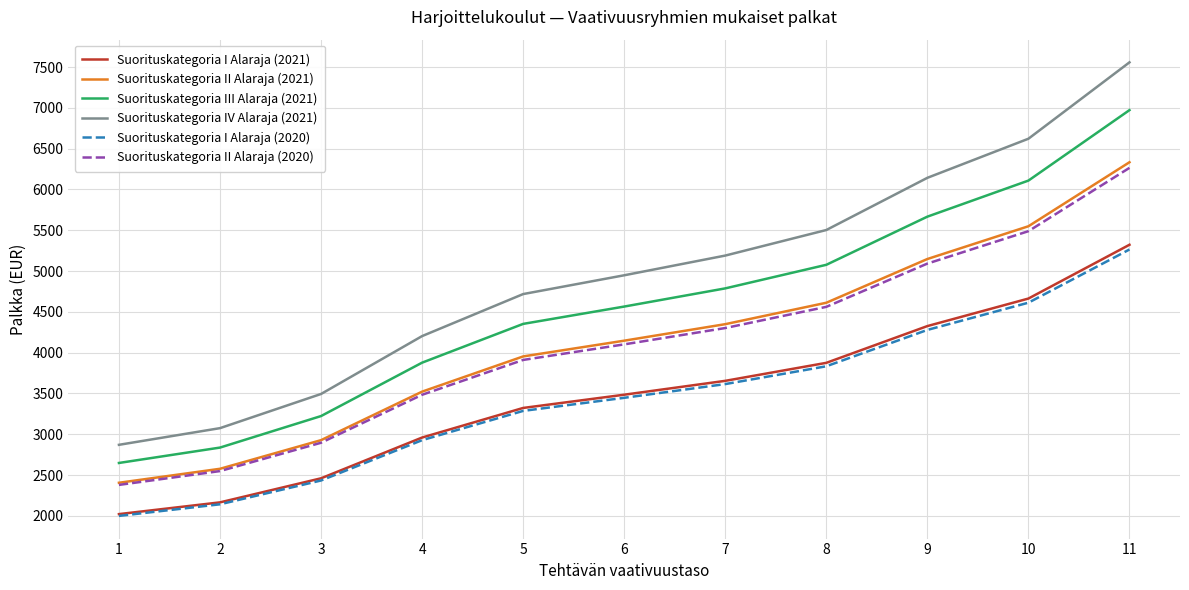

Rank the series at 11 from lowest to highest value.

Suorituskategoria I Alaraja (2020), Suorituskategoria I Alaraja (2021), Suorituskategoria II Alaraja (2020), Suorituskategoria II Alaraja (2021), Suorituskategoria III Alaraja (2021), Suorituskategoria IV Alaraja (2021)